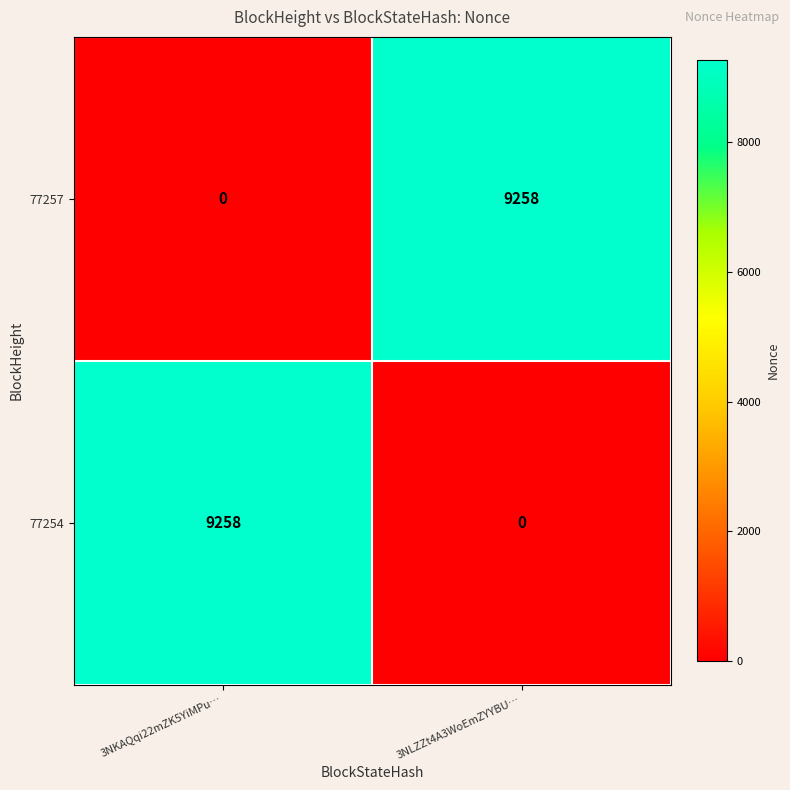

How many series are shown in this chart?

2